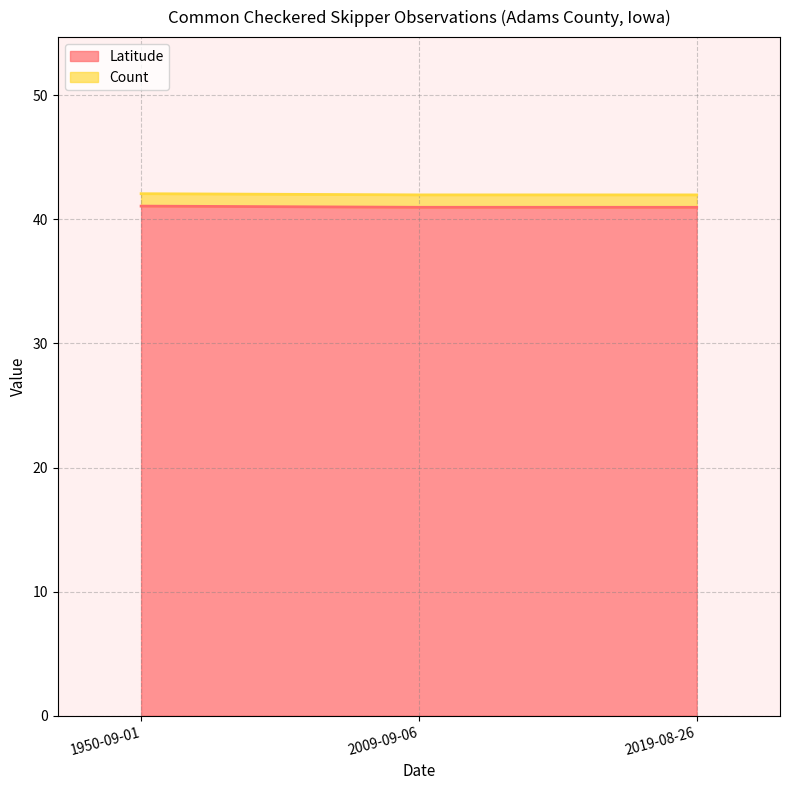

What is the sum of all values?

123.0